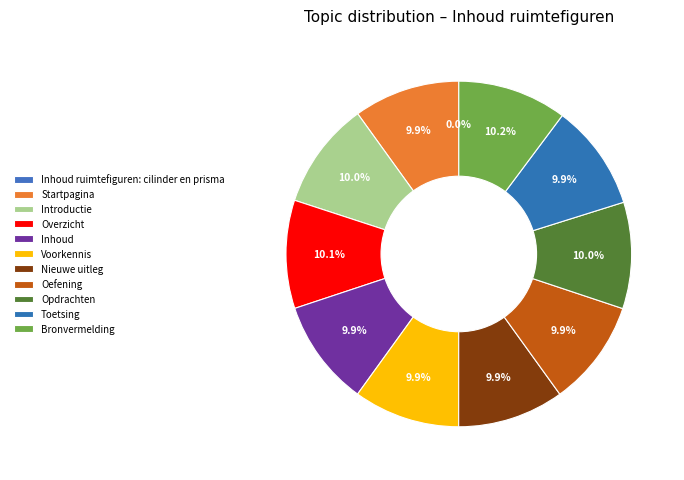

To the nearest percent, what is the combined percentage of Nieuwe uitleg and Voorkennis?

20%